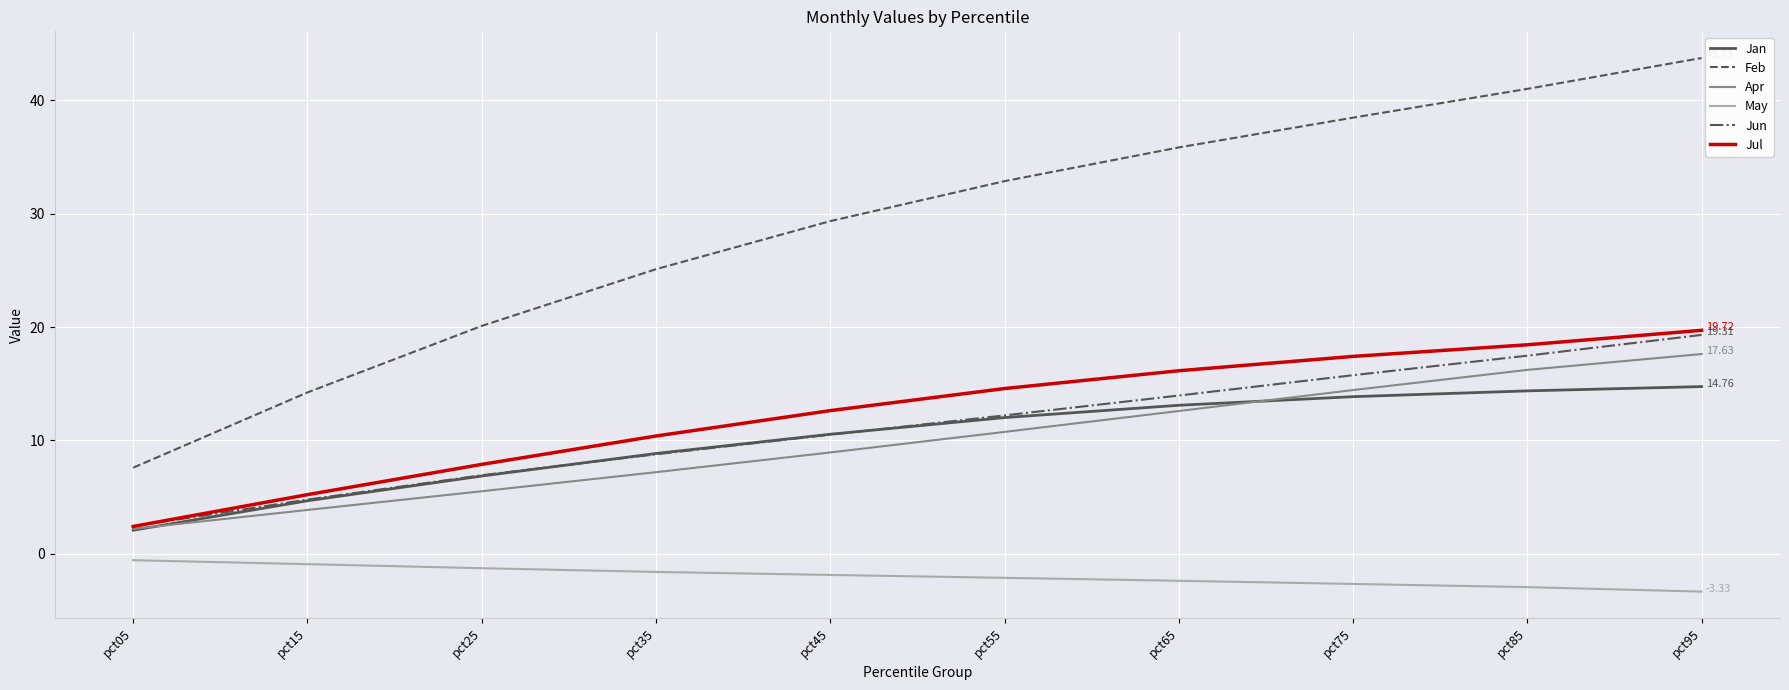

At which label does Jul reach its minimum?

pct05